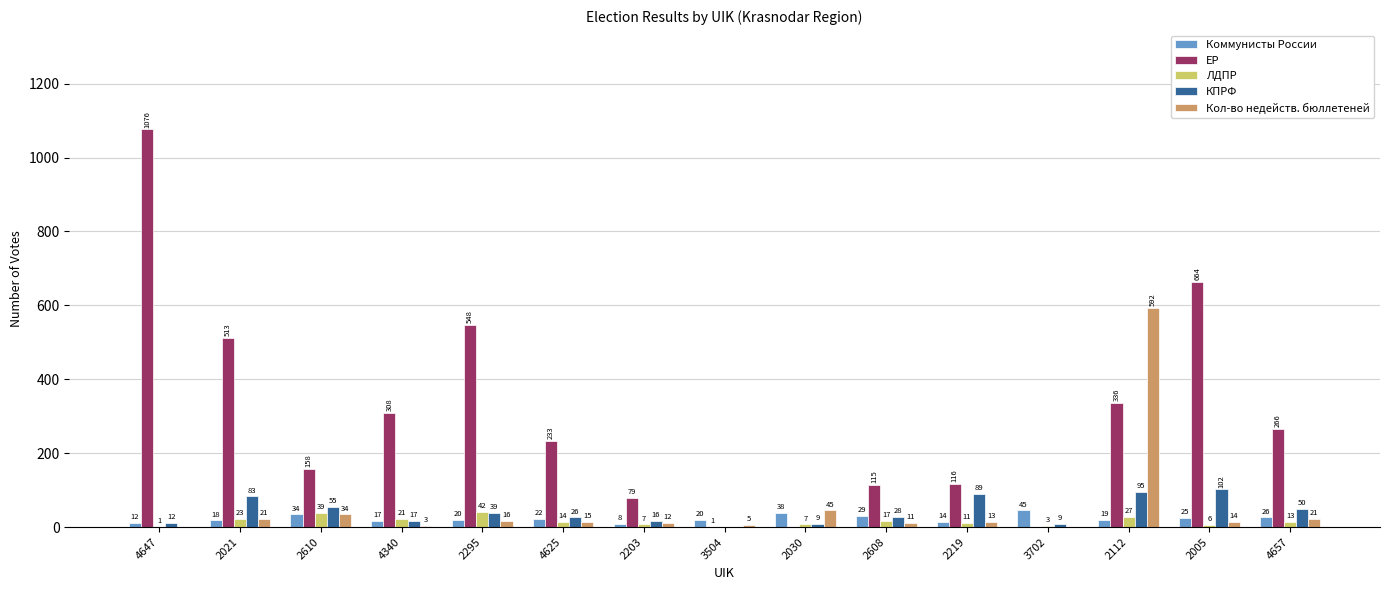

At which category does the chart reach its peak across all series?

4647